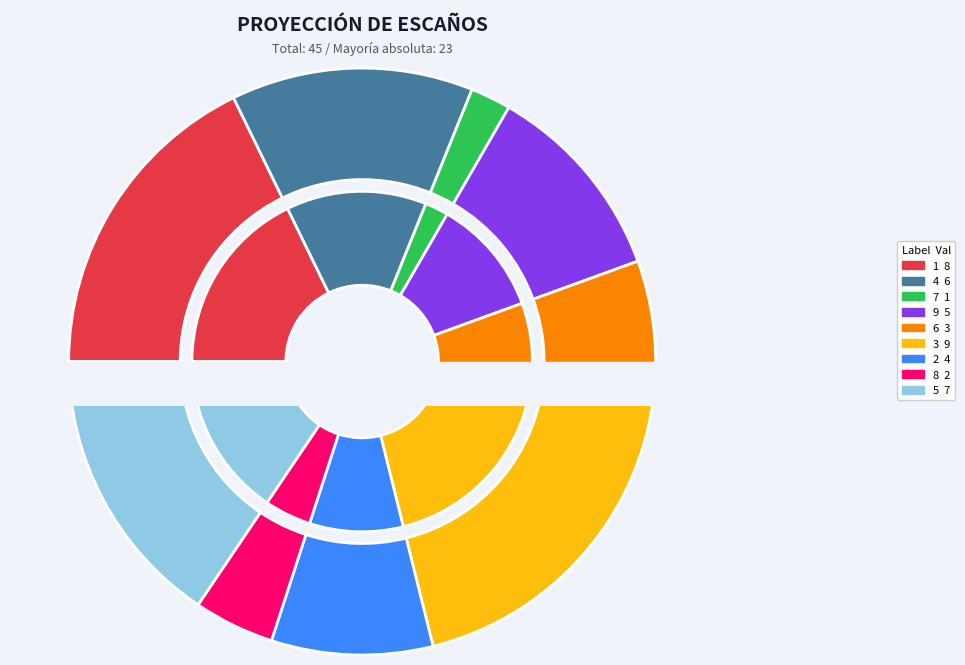

Which slice is the largest?

3